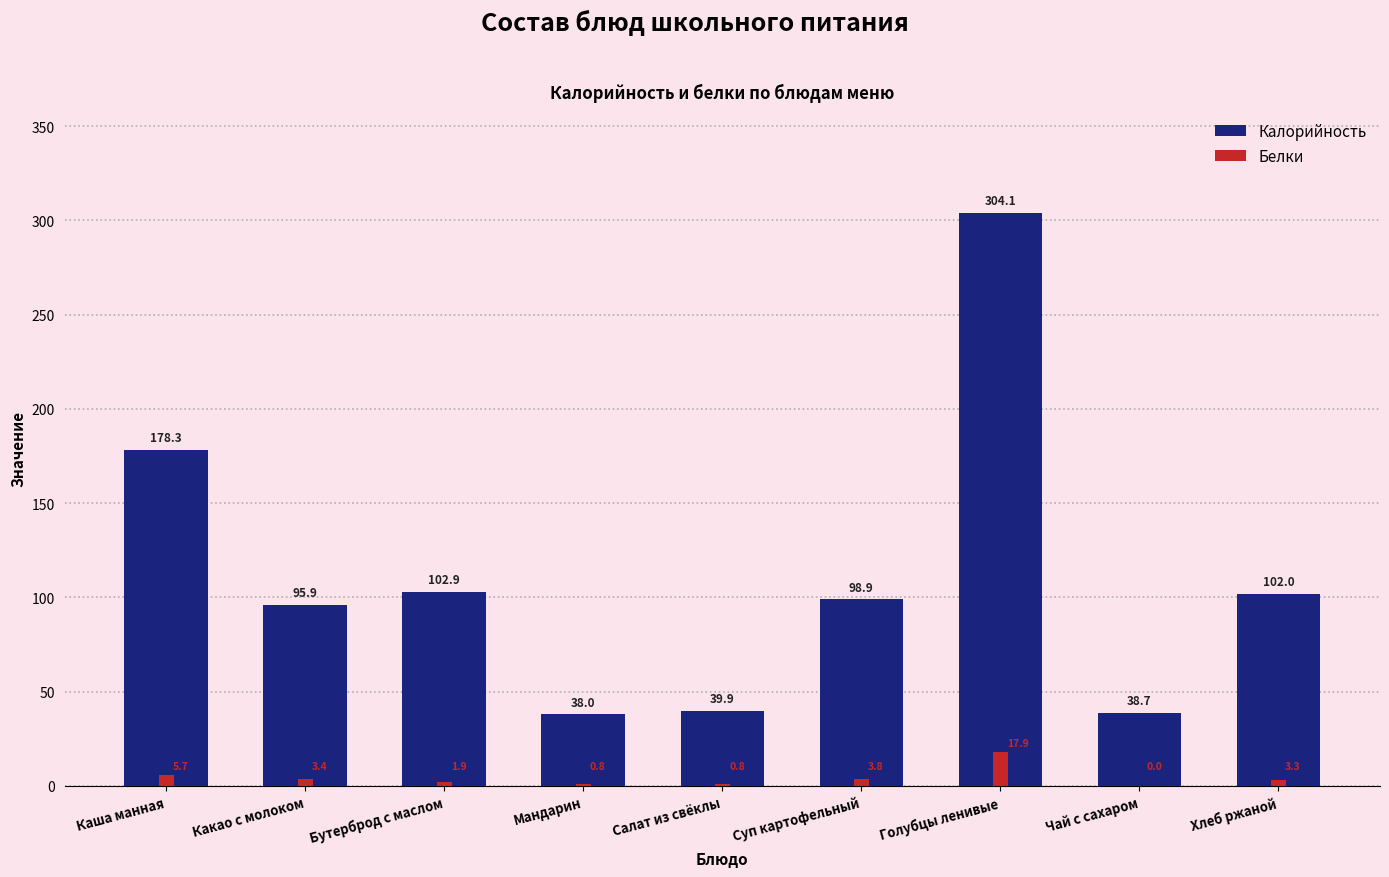

How many values in the Белки series exceed 3?

5